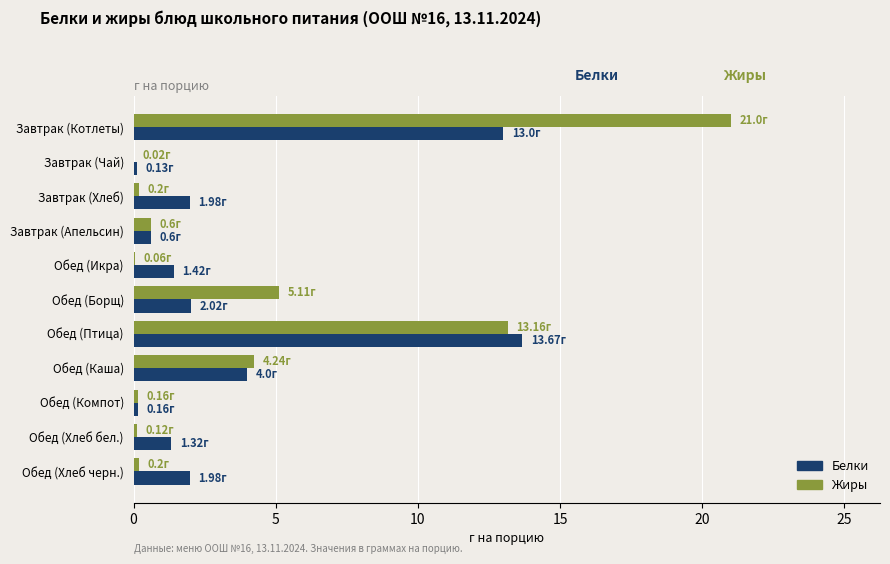

What is the sum of all Жиры values?

44.9